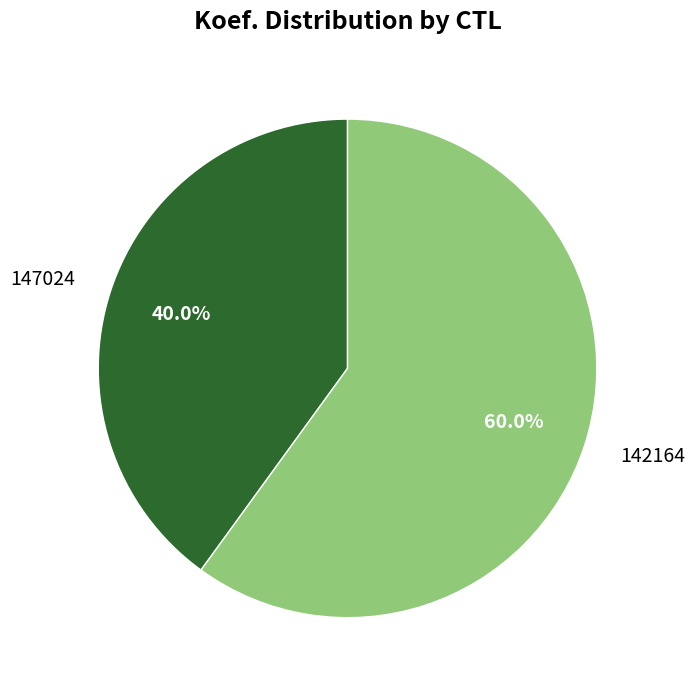

What is the majority slice?

142164